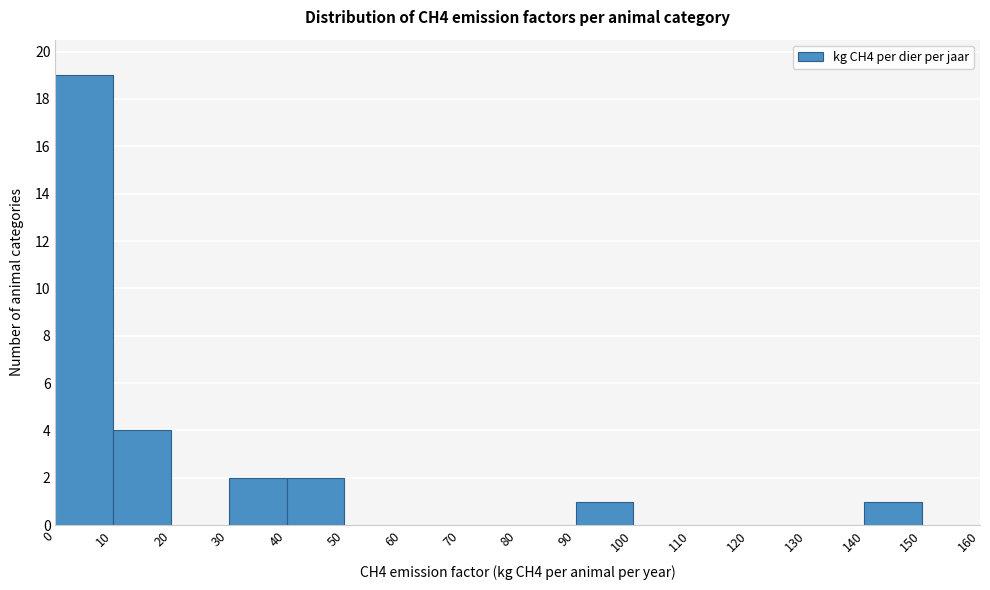

Reading left to right, list every bar in this chart as the range it spans on the x-axis followed by its height. The values are not printed on the chart, so give them approximately, as read against the axis.

0 to 10: 19
10 to 20: 4
20 to 30: 0
30 to 40: 2
40 to 50: 2
50 to 60: 0
60 to 70: 0
70 to 80: 0
80 to 90: 0
90 to 100: 1
100 to 110: 0
110 to 120: 0
120 to 130: 0
130 to 140: 0
140 to 150: 1
150 to 160: 0